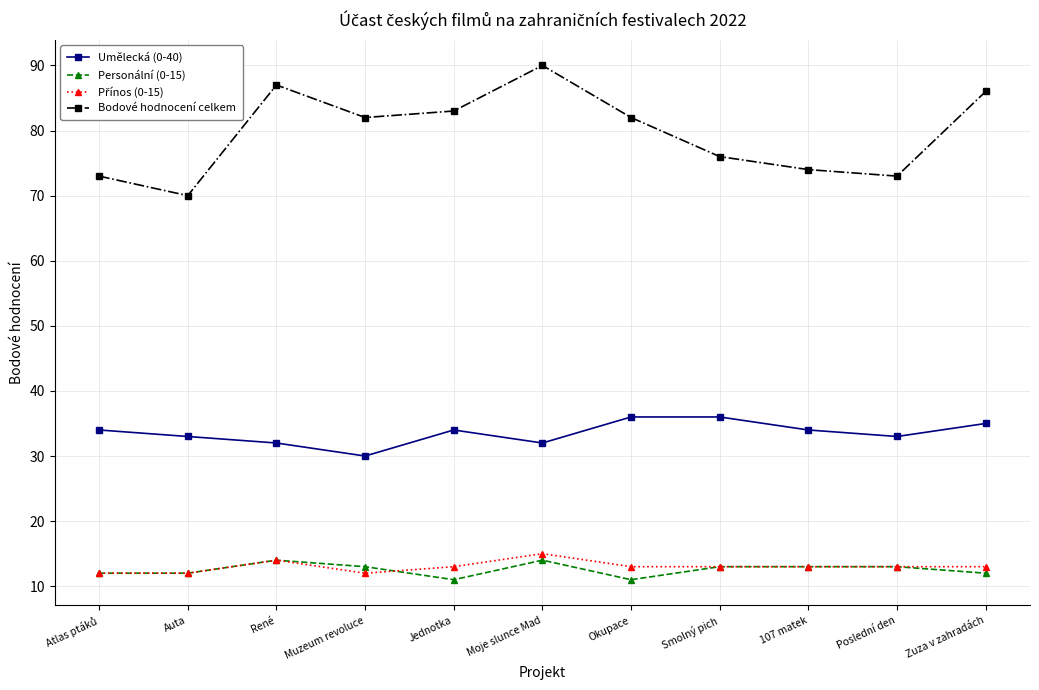

In Bodové hodnocení celkem, how many points are higher than both neighbors (excluding endpoints)?

2